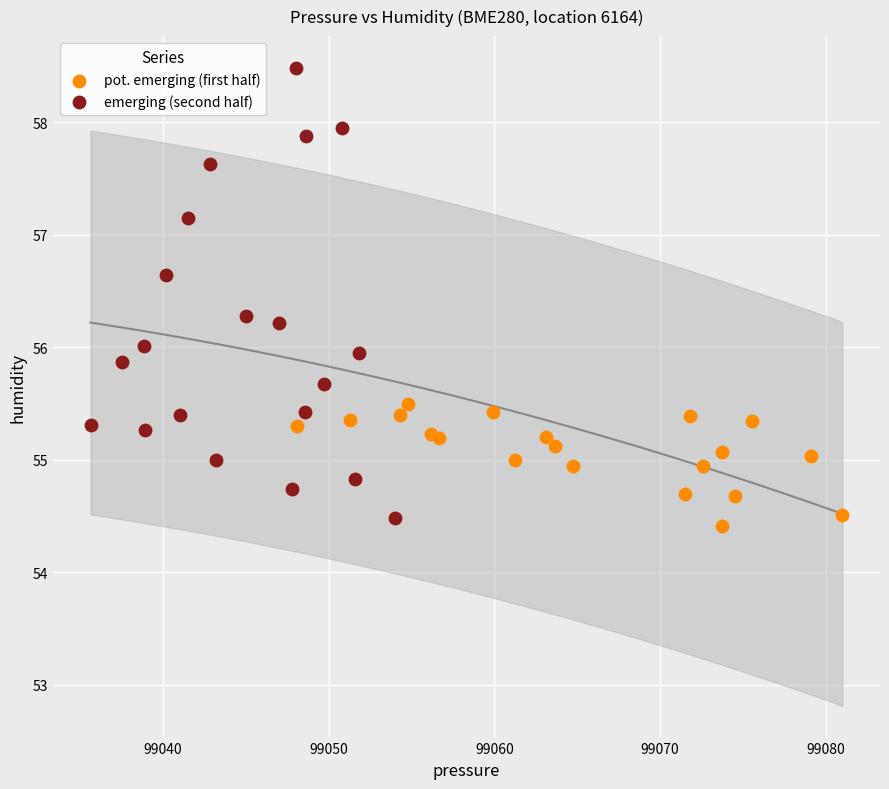

Which series contains the highest Y value?

emerging (second half)